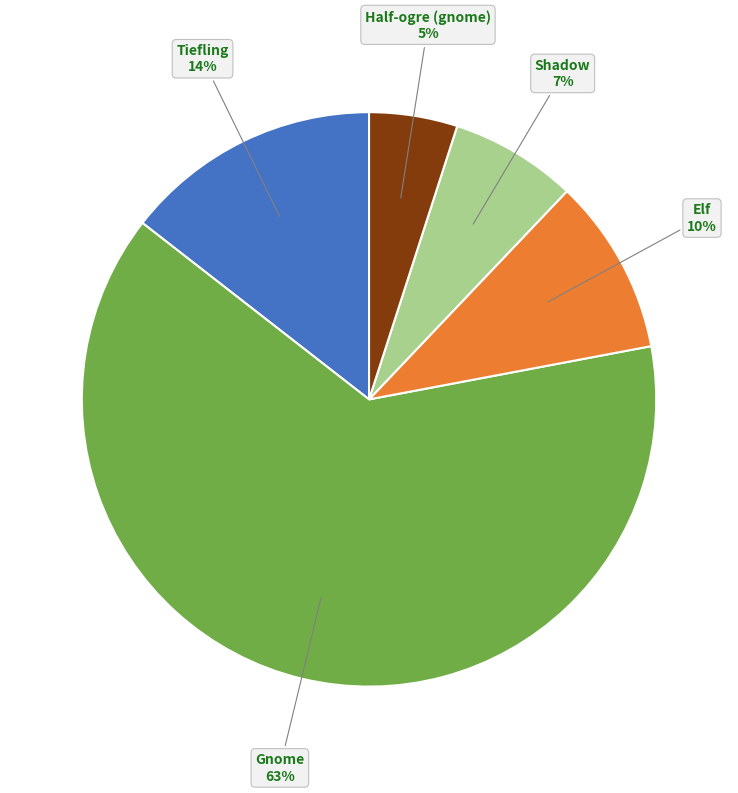

Combined, do Elf and Half-ogre (gnome) account for over 50%?

No